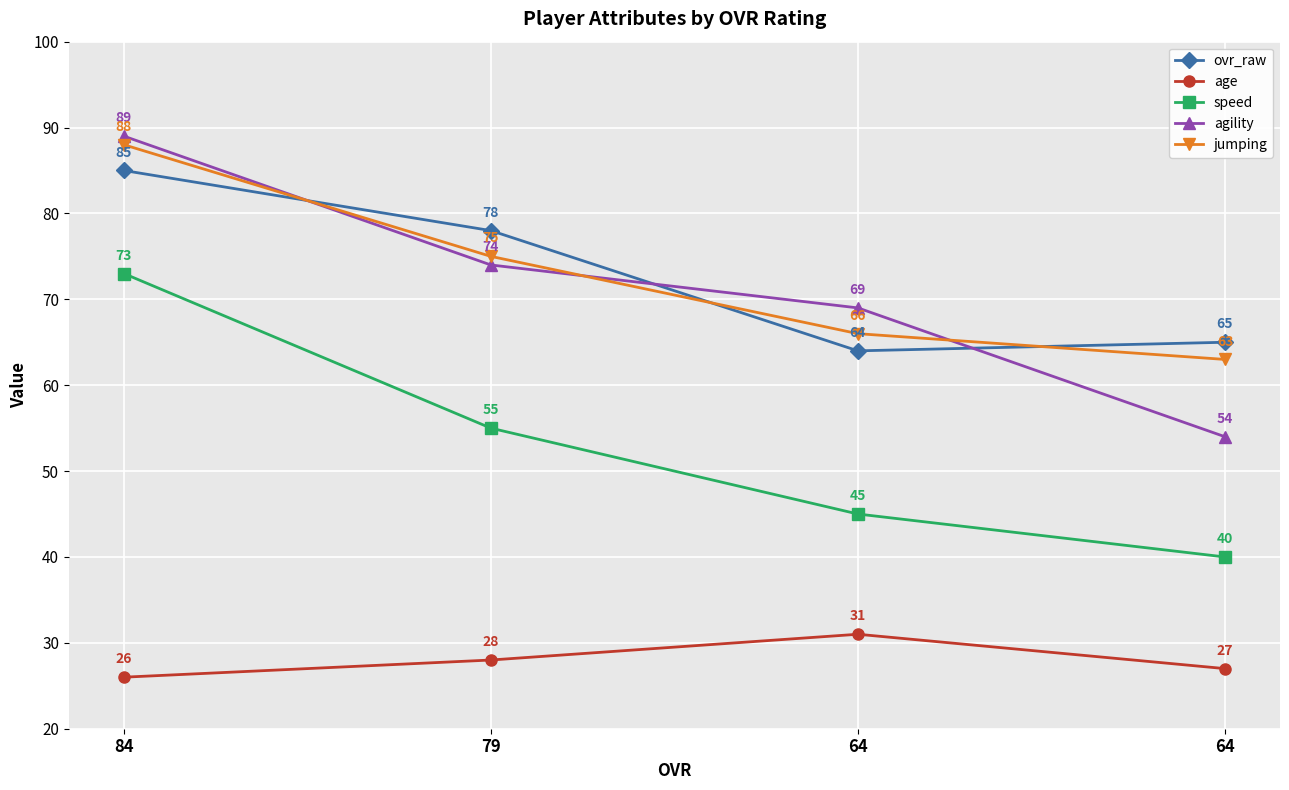

How many data points does each series have?

4